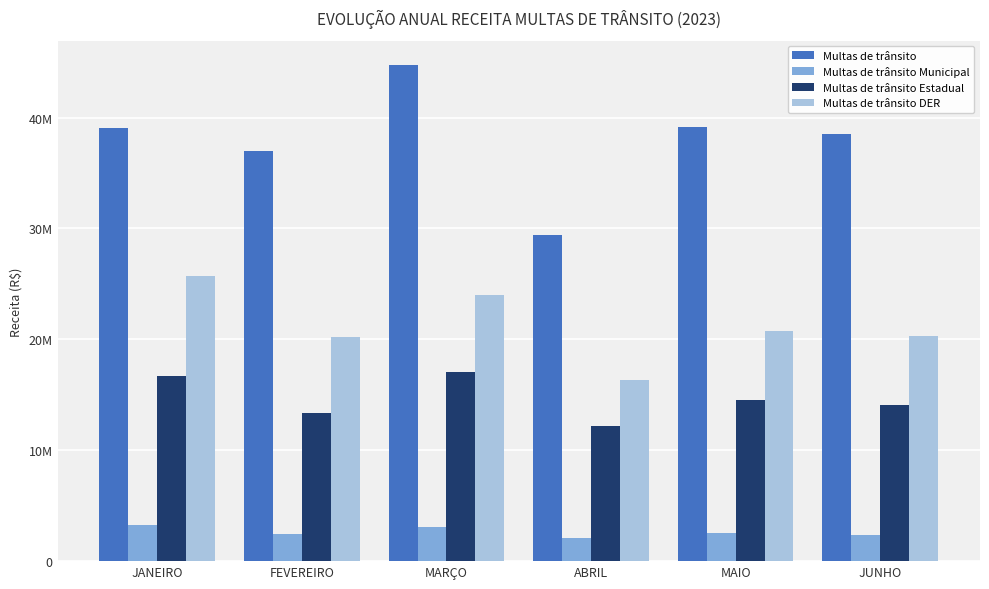

Where does the Multas de trânsito Estadual series first go above 14568968?

JANEIRO